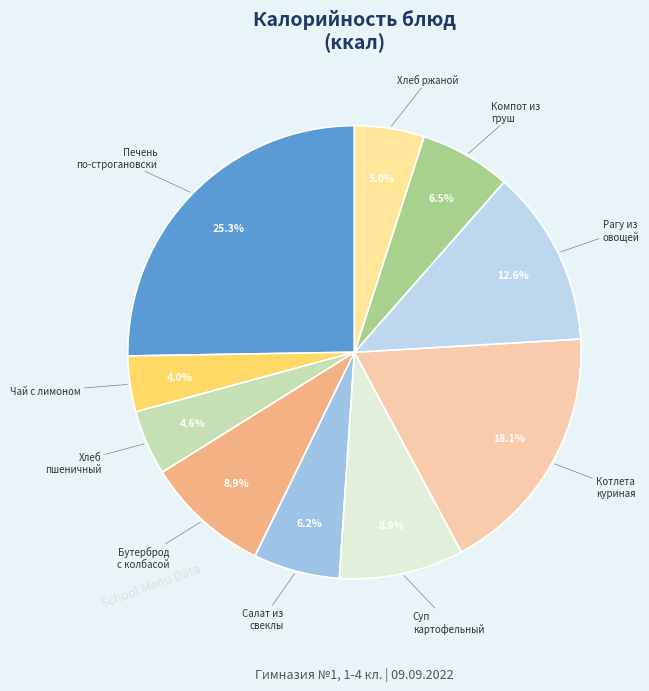

How many slices are in this pie chart?

10